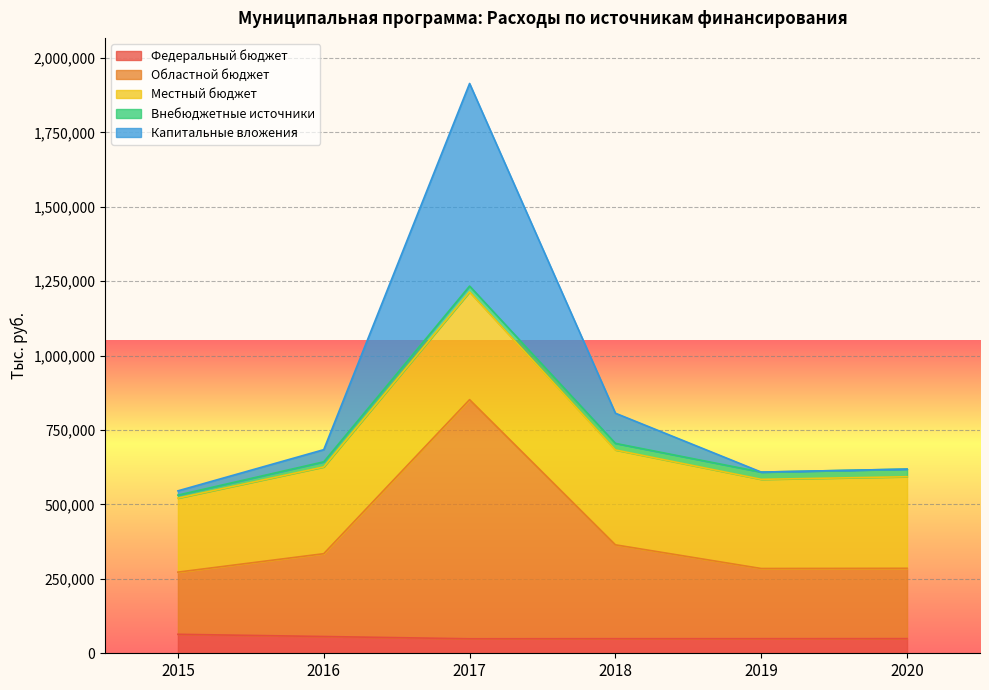

True or false: Капитальные вложения and Областной бюджет intersect in this chart.

False